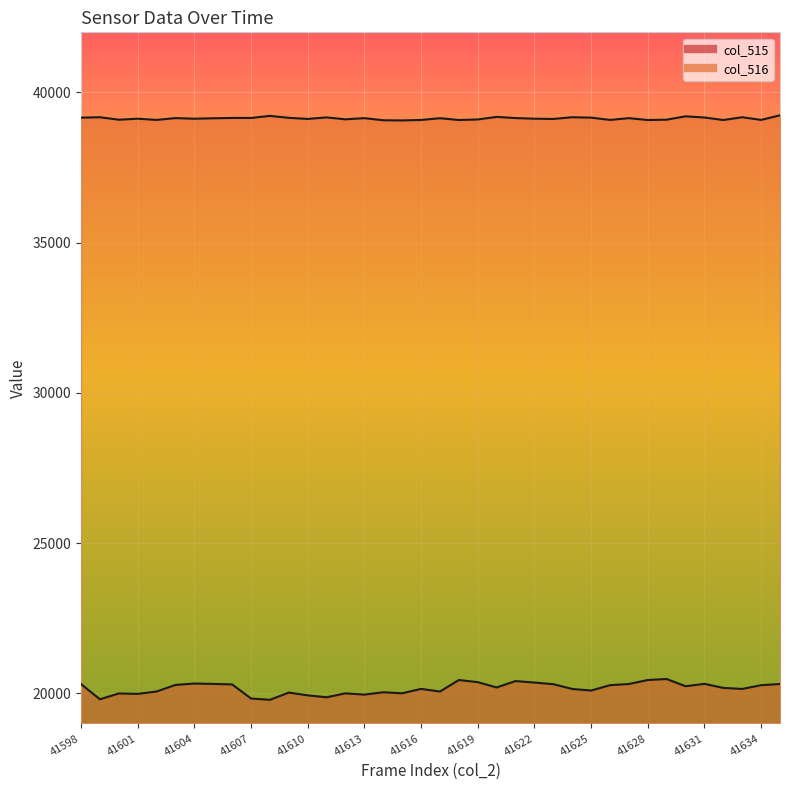

Between 41615 and 41635, which series saw the biggest shift?

col_515